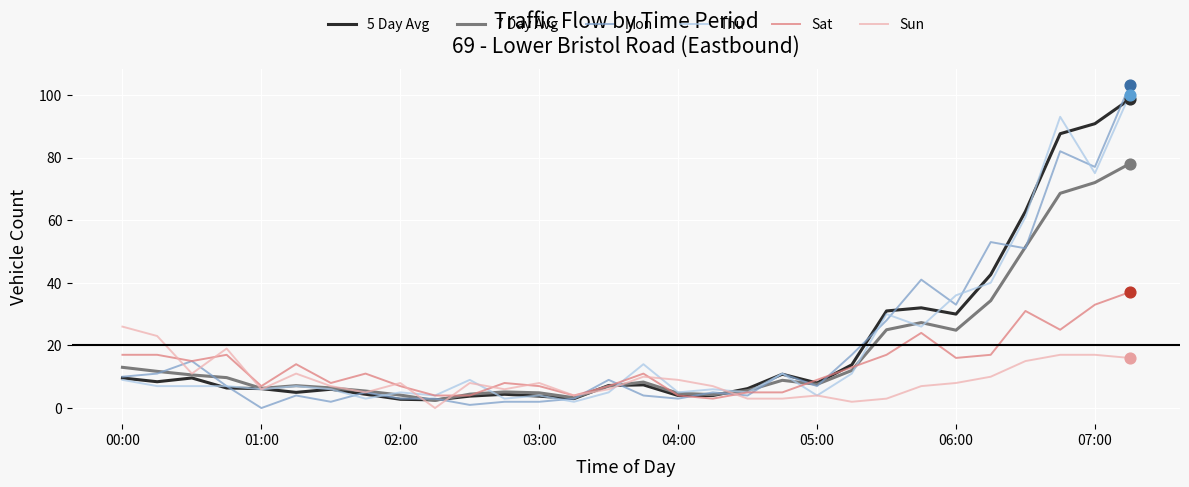

Which series has the largest range (max minus min)?

Mon